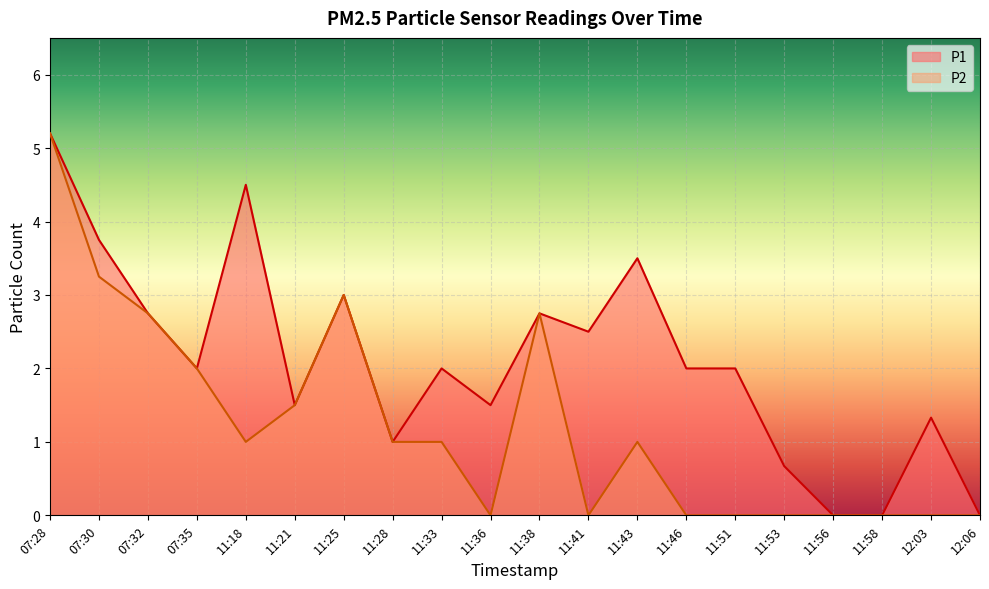

What are all the series names shown in the legend?

P1, P2